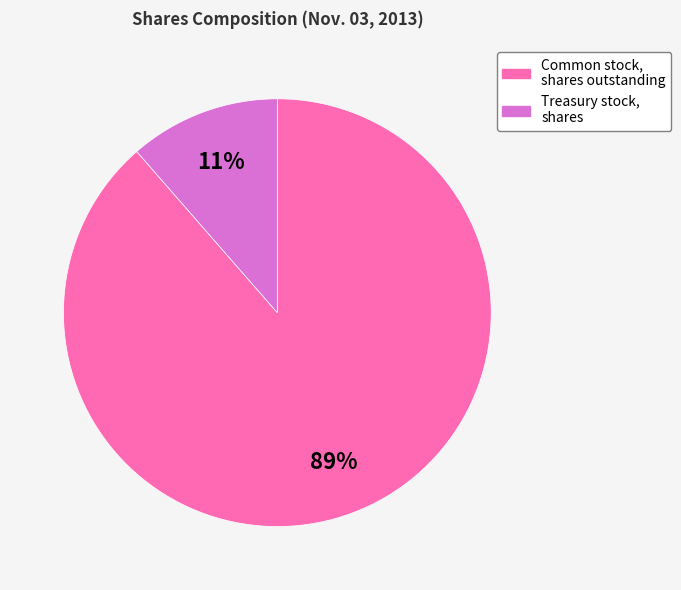

What percentage is the Common stock, shares outstanding slice, to the nearest percent?

89%